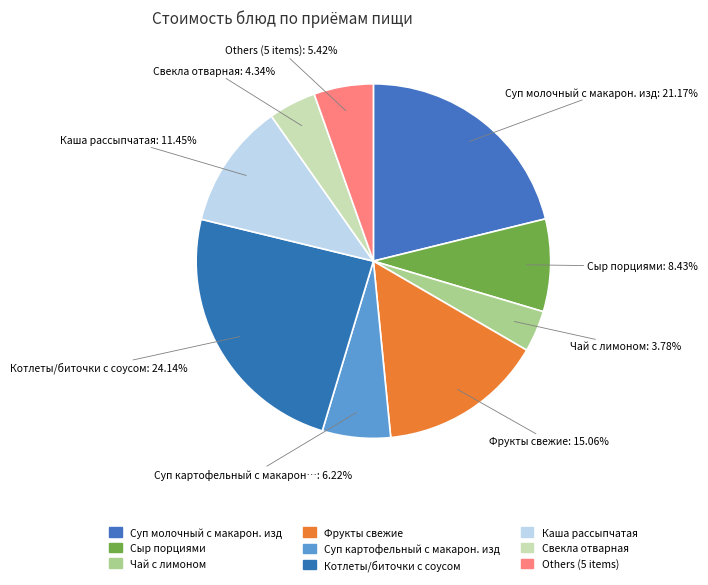

Is the sum of Котлеты/биточки с соусом and Суп картофельный с макарон… greater than half?

No